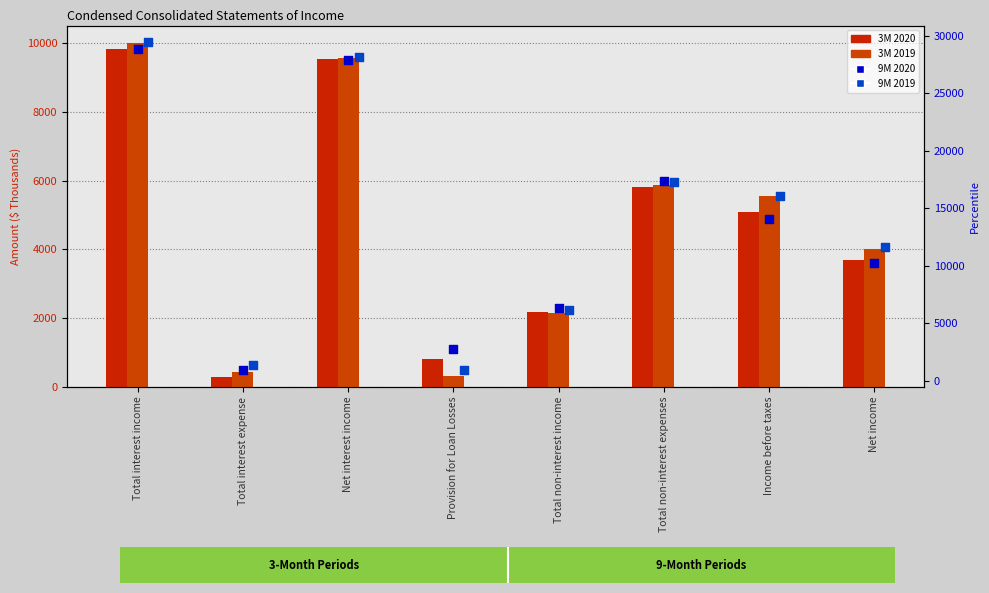

Which series has the largest Y range (max minus min)?

9M 2019